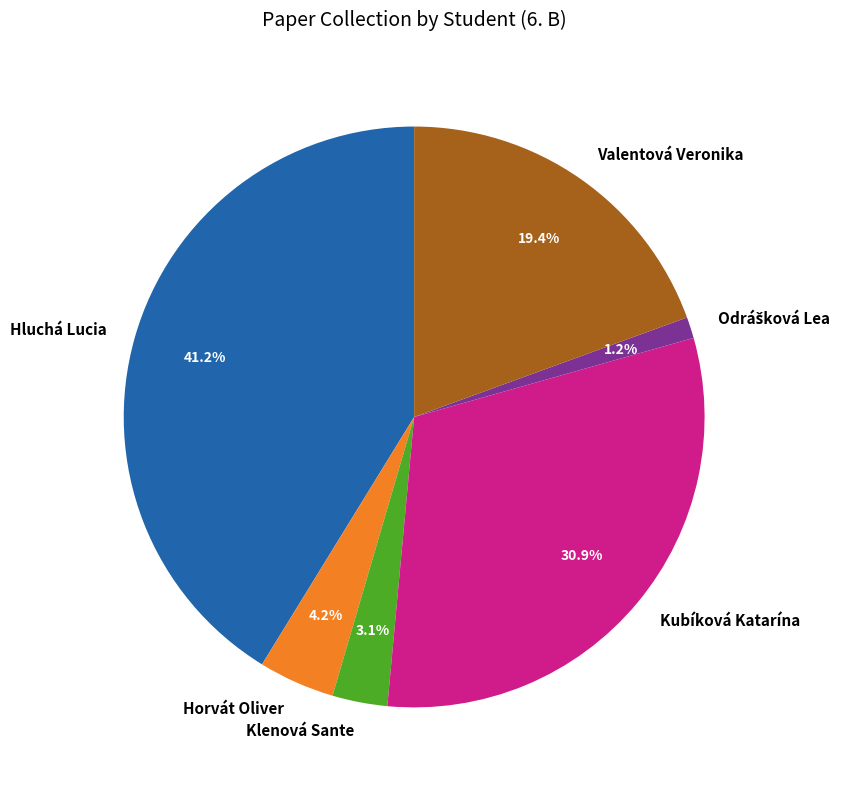

What is the largest slice in the pie chart?

Hluchá Lucia